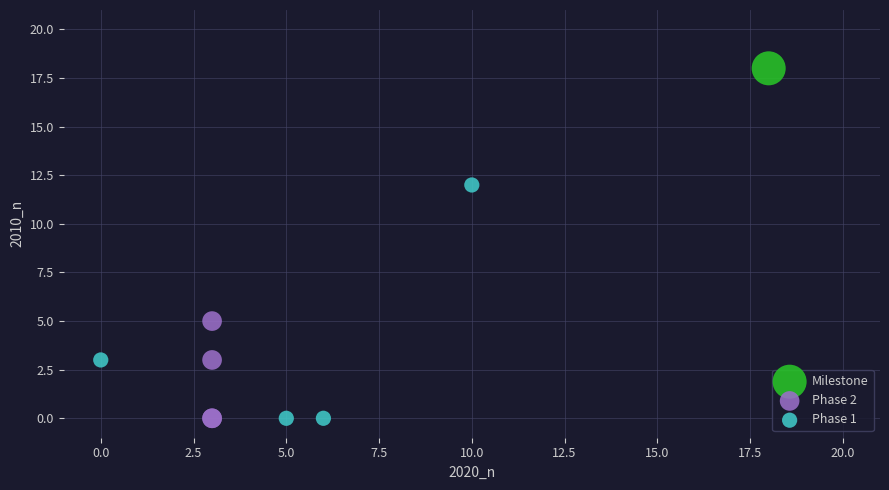

What are all the series names shown in the legend?

Milestone, Phase 2, Phase 1